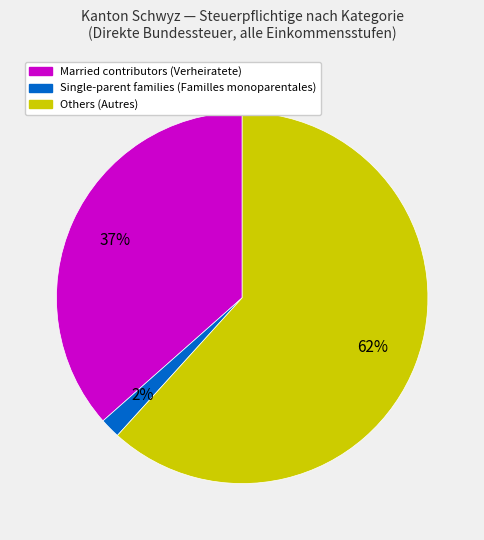

Is there any slice that represents more than half of the pie?

Yes